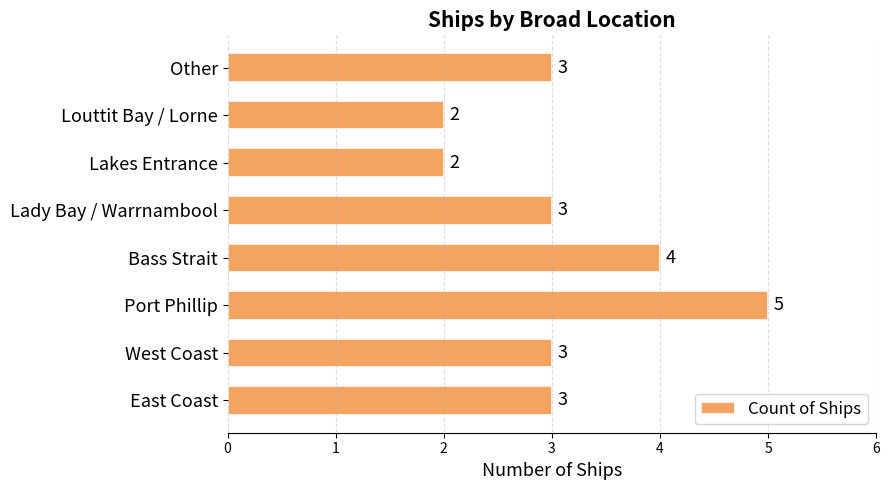

Reading bottom to top, transcribe all the data shown in this chart.

East Coast=3	West Coast=3	Port Phillip=5	Bass Strait=4	Lady Bay / Warrnambool=3	Lakes Entrance=2	Louttit Bay / Lorne=2	Other=3